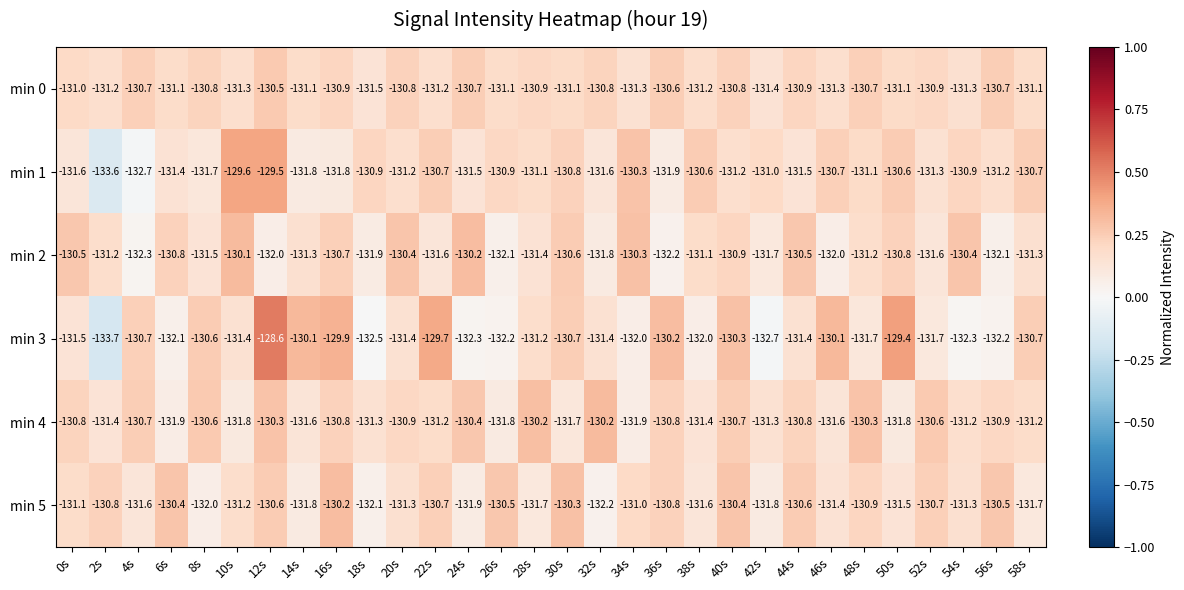

Which series has the largest total across all categories?

min 0